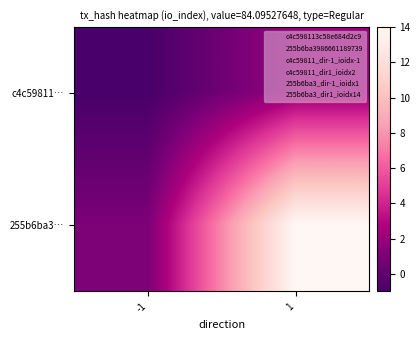

Rank the series by their average value, from highest to lowest.

255b6ba3…, c4c59811…